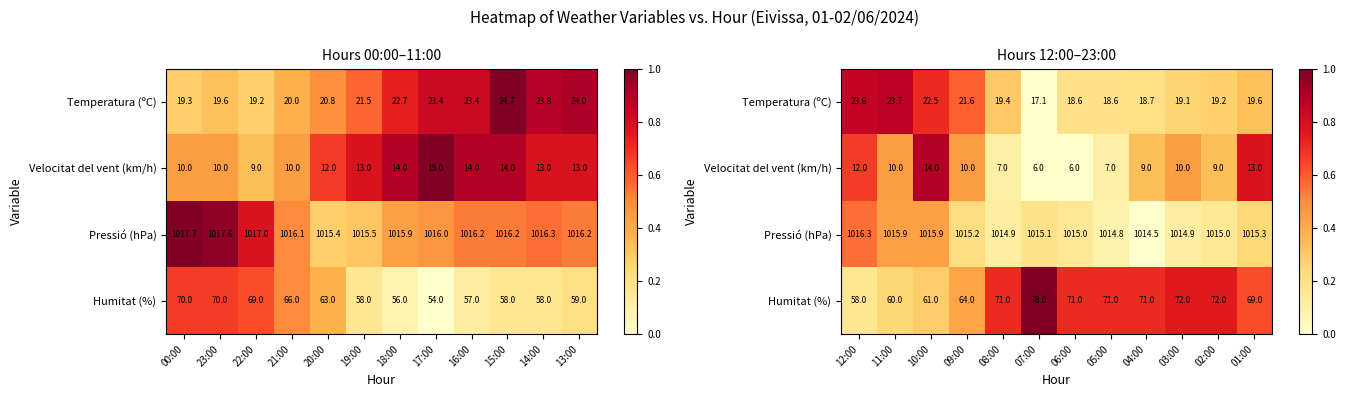

Count the number of categories in the chart.

12